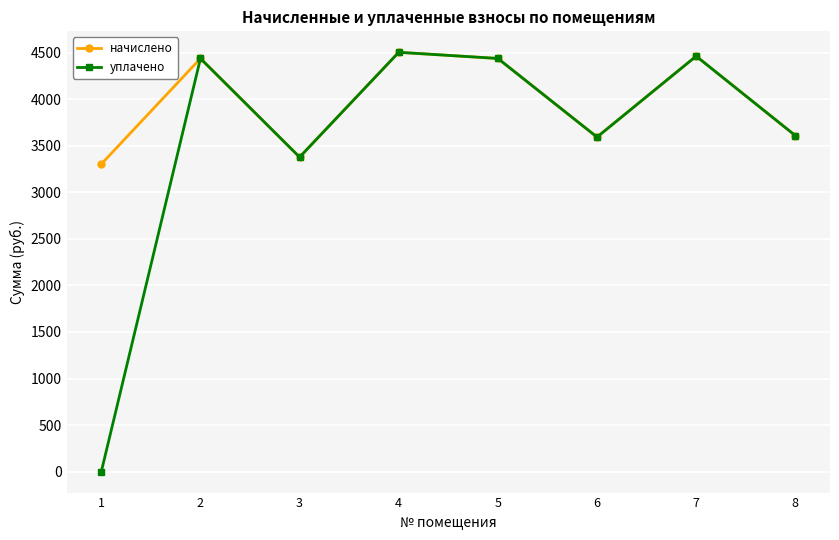

What is the highest value of the уплачено series?

4504.3